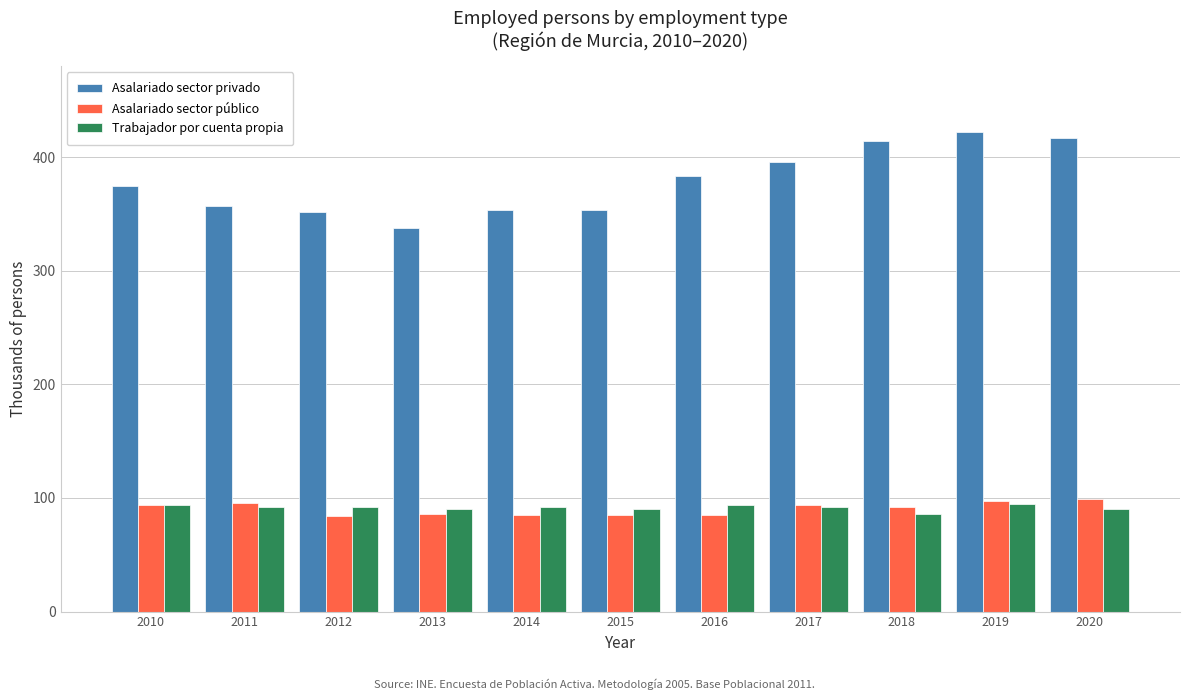

The value of Trabajador por cuenta propia at 2013 is 90.6. True or false?

True